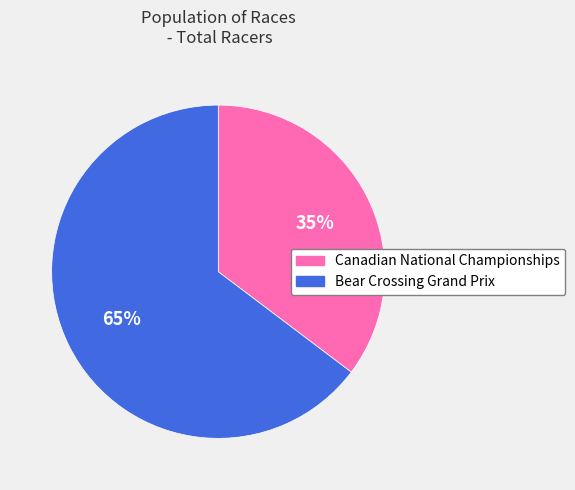

True or false: Bear Crossing Grand Prix accounts for 65% of the total.

True